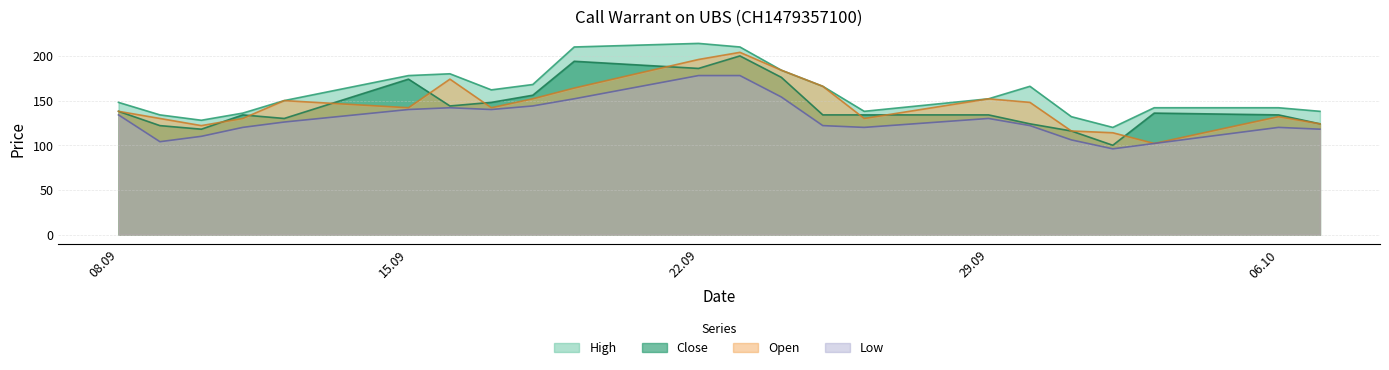

The value of Close at 06.10 is 36. True or false?

False